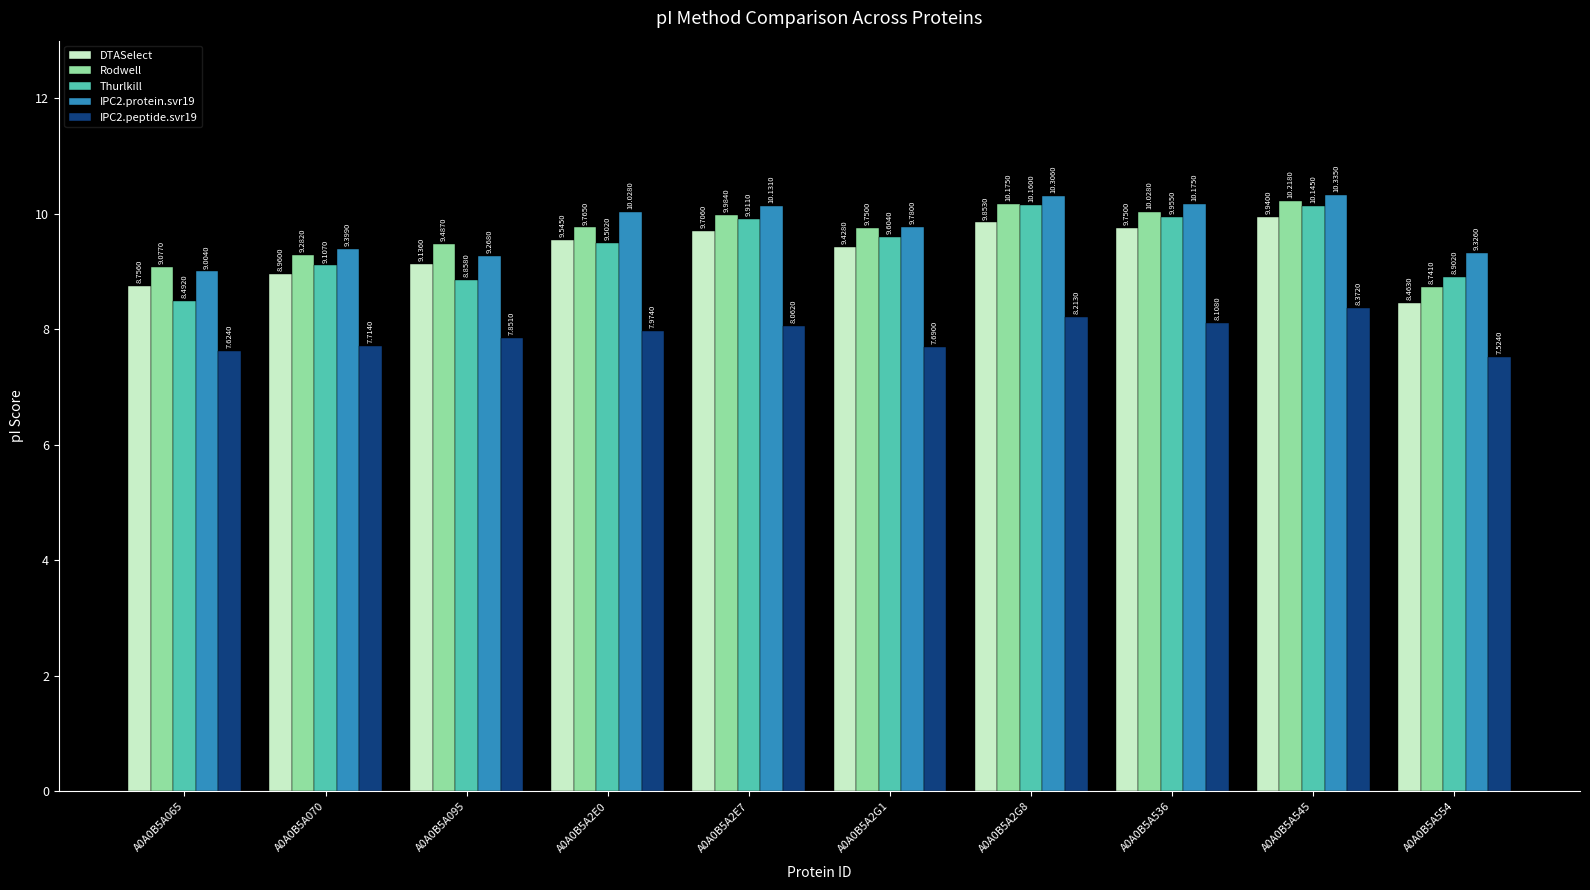

Is the value of DTASelect at A0A0B5A545 greater than the value of IPC2.peptide.svr19 at A0A0B5A065?

Yes